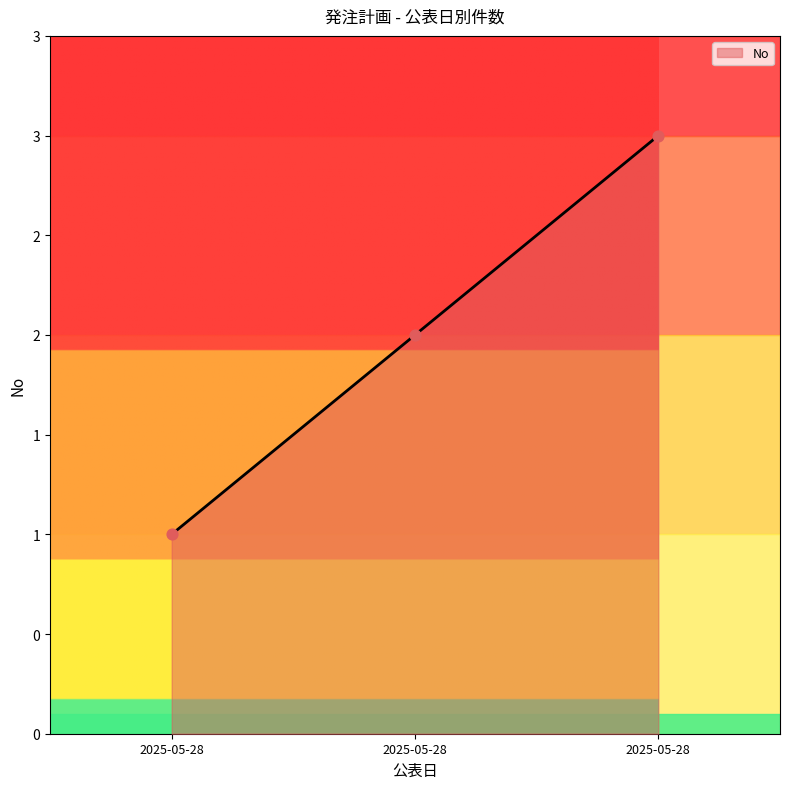

Does the chart have visible grid lines?

No